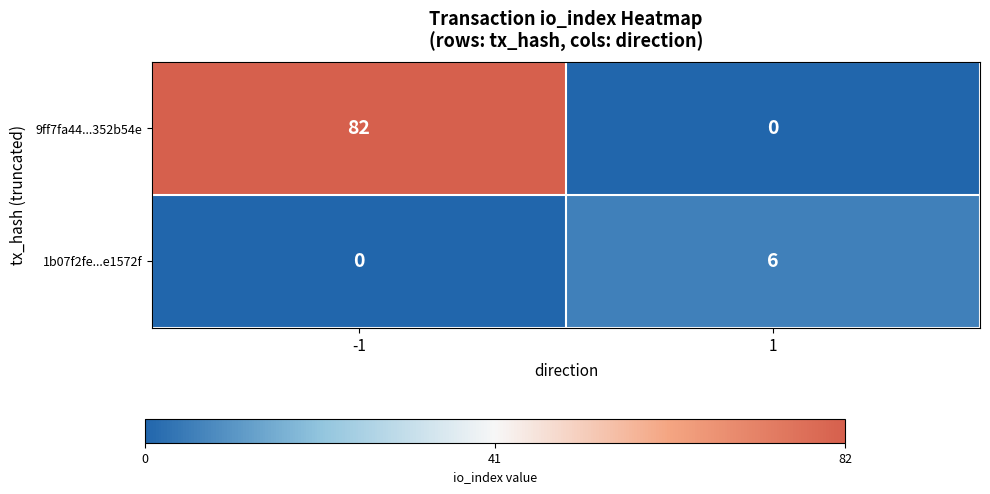

What is the average value of the 1b07f2fe...e1572f series?

3